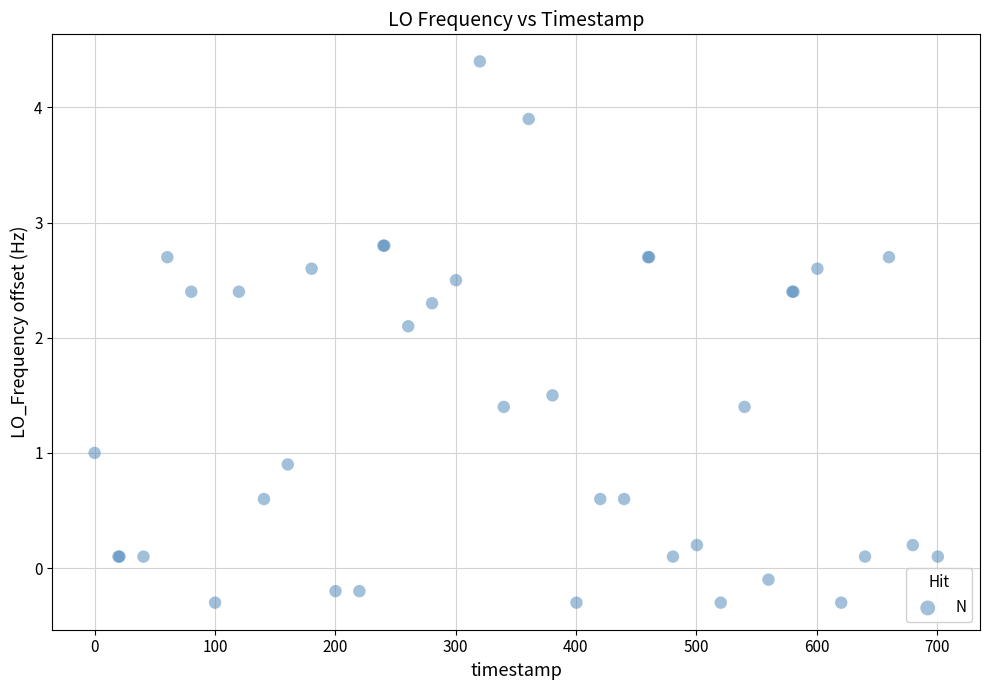

What Y value in the scatter plot is closest to 2?

2.1